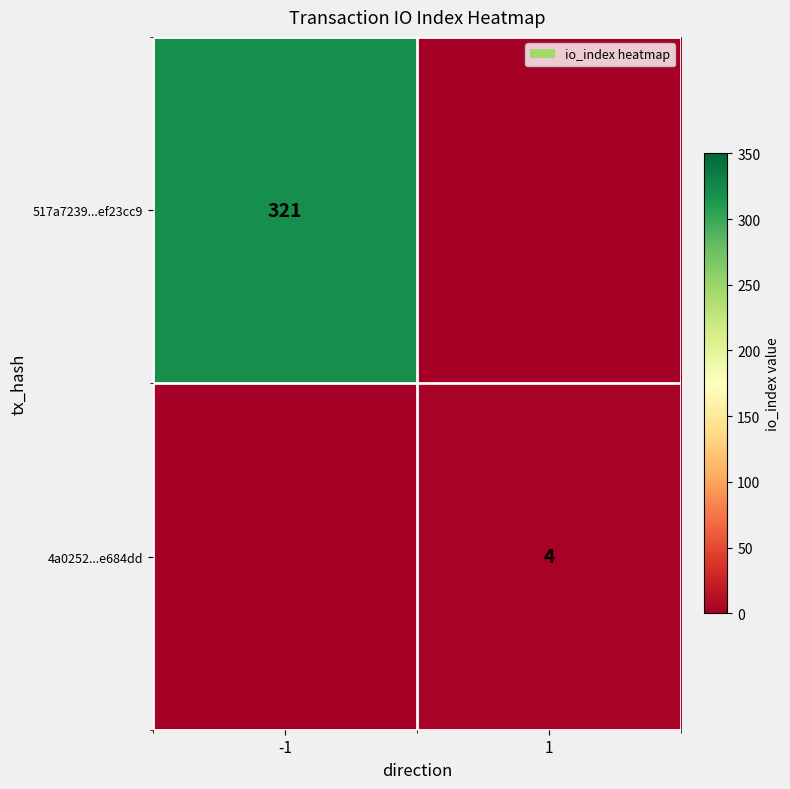

Between 1 and -1, which is larger?

-1